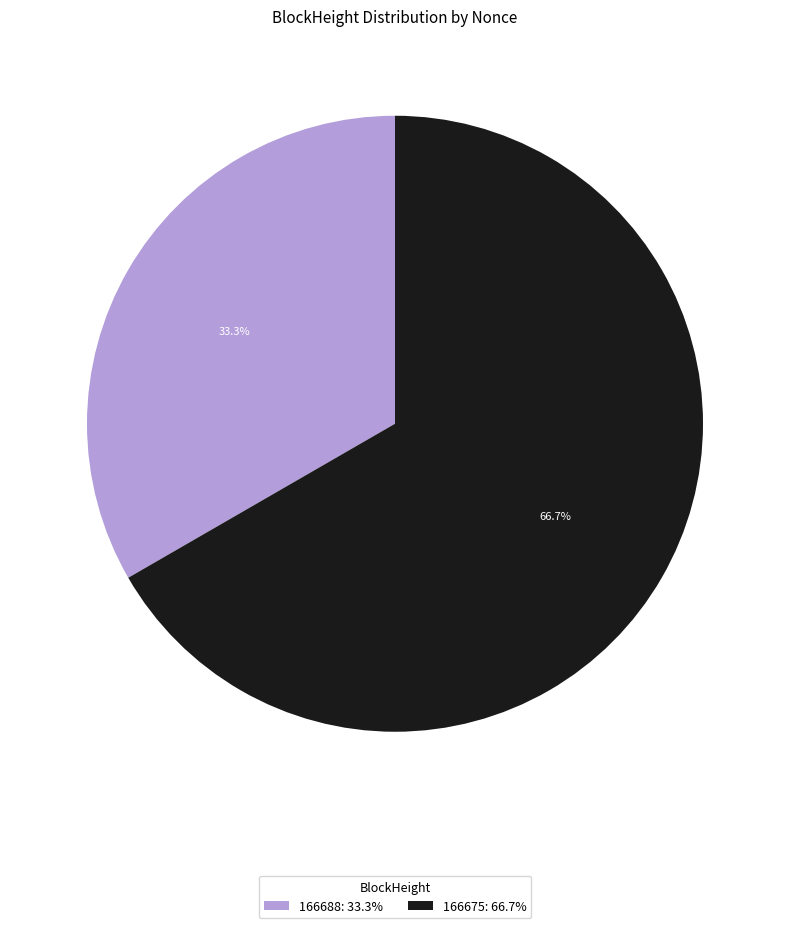

Rank the categories by value from highest to lowest.

166675, 166688